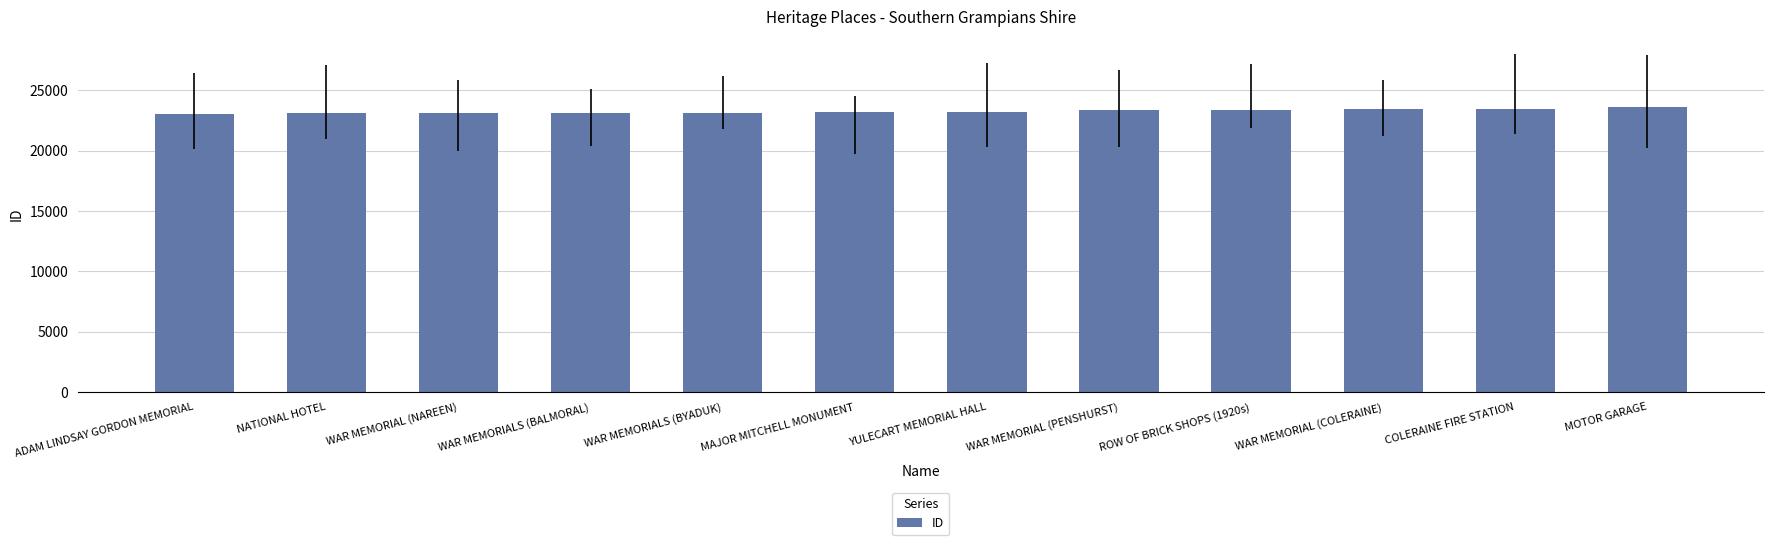

What is the change in value from YULECART MEMORIAL HALL to COLERAINE FIRE STATION?

+215